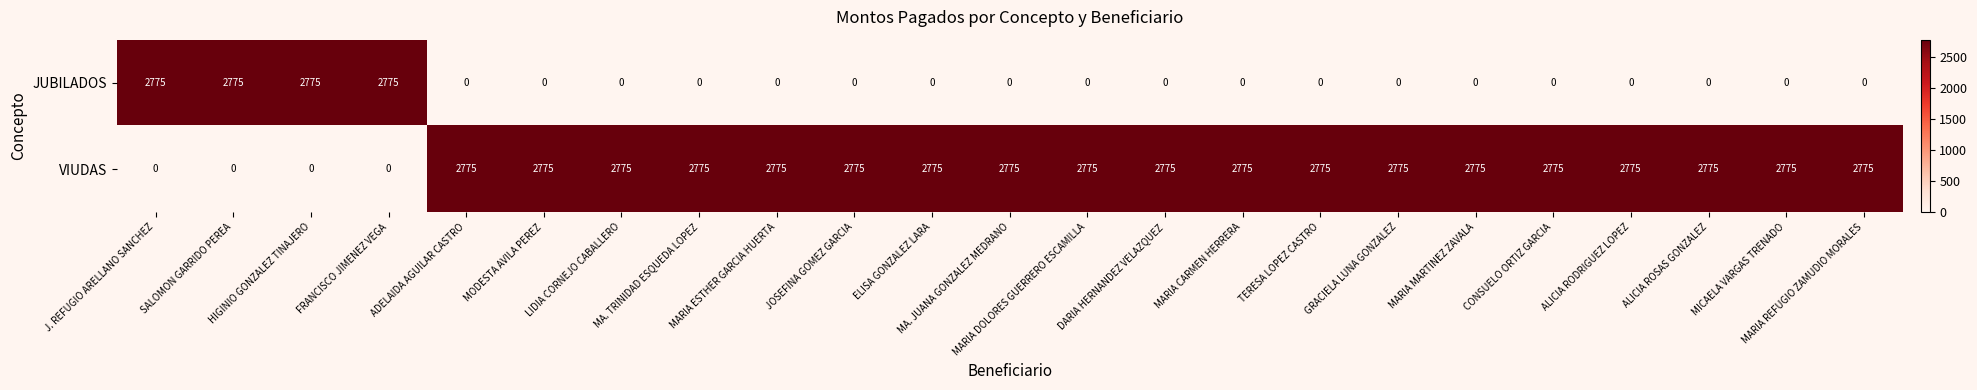

What is the greatest value displayed?

2775